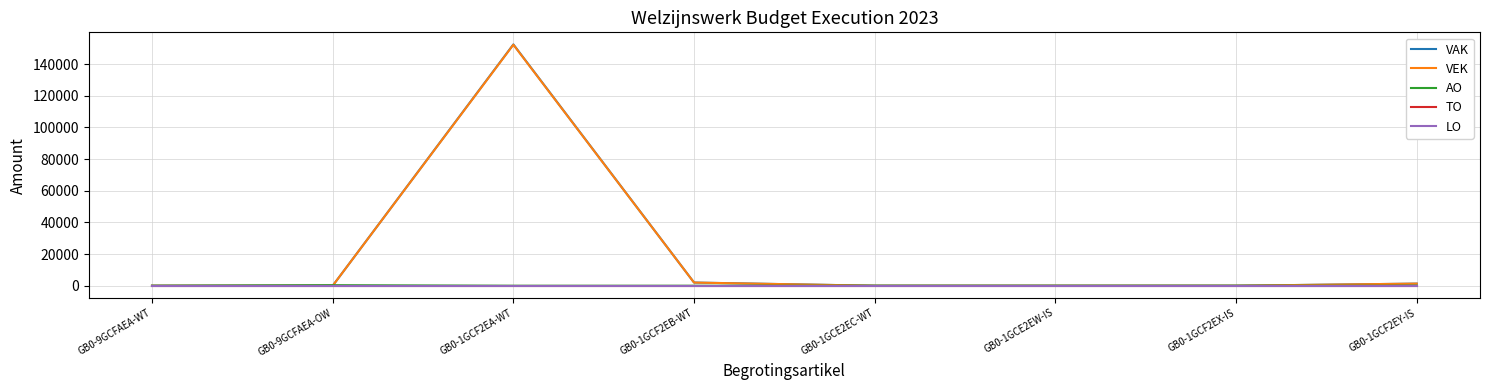

True or false: VAK has more than 2 interior local peaks.

False